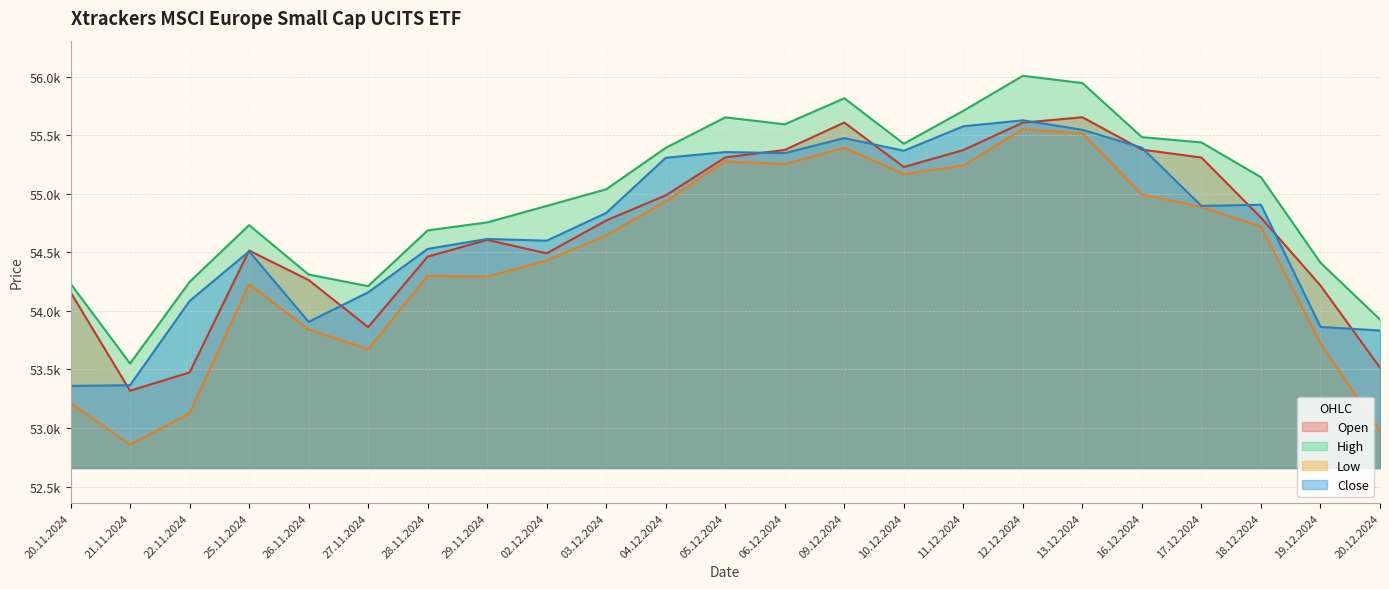

Between 27.11.2024 and 11.12.2024, which is larger?

11.12.2024